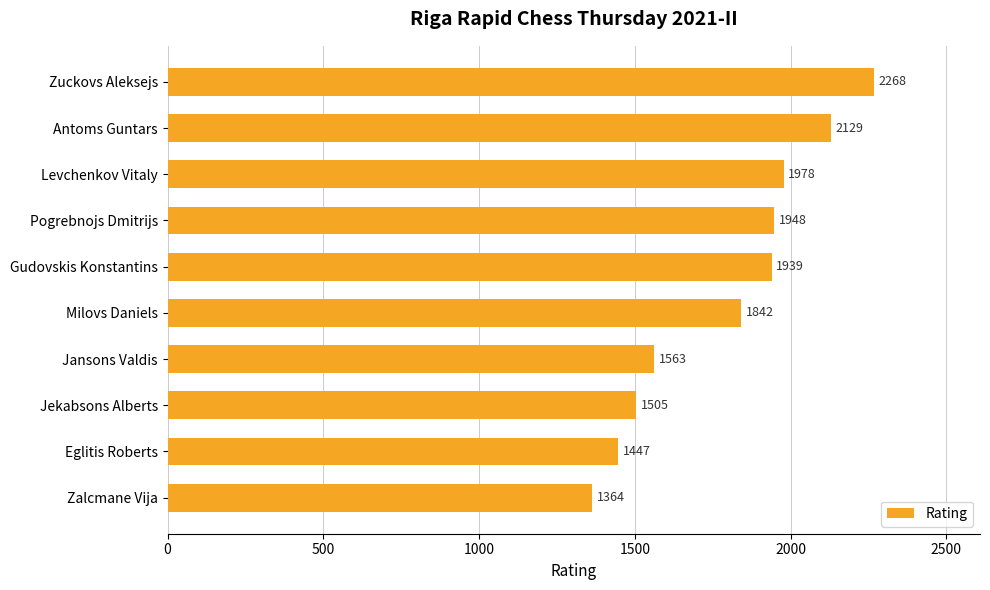

List the labels in order of value, smallest first.

Zalcmane Vija, Eglitis Roberts, Jekabsons Alberts, Jansons Valdis, Milovs Daniels, Gudovskis Konstantins, Pogrebnojs Dmitrijs, Levchenkov Vitaly, Antoms Guntars, Zuckovs Aleksejs